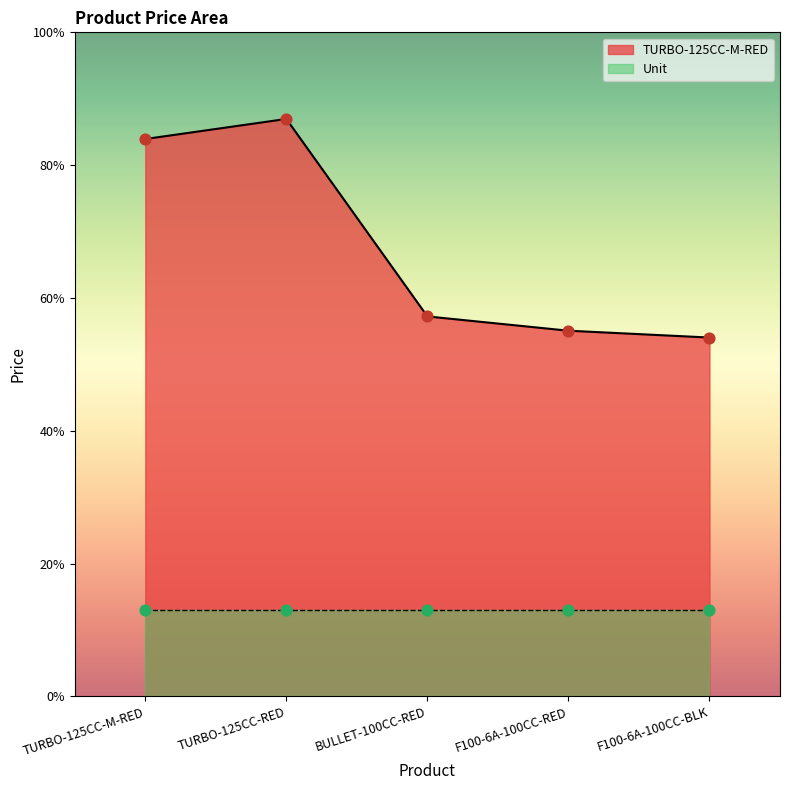

What is the change in value from TURBO-125CC-RED to F100-6A-100CC-BLK?

-25273.2